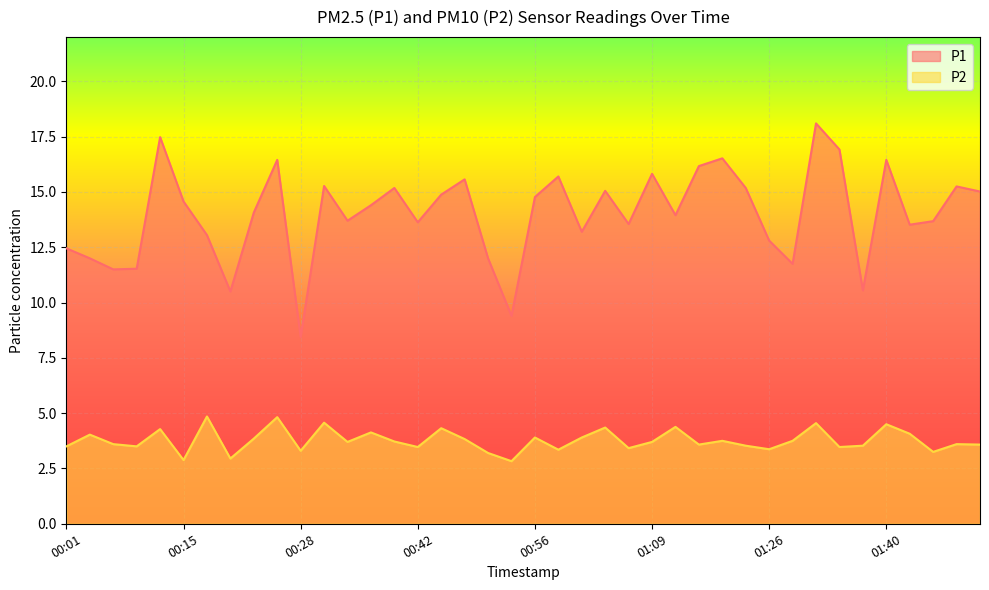

What is the average value of the P1 series?

14.0